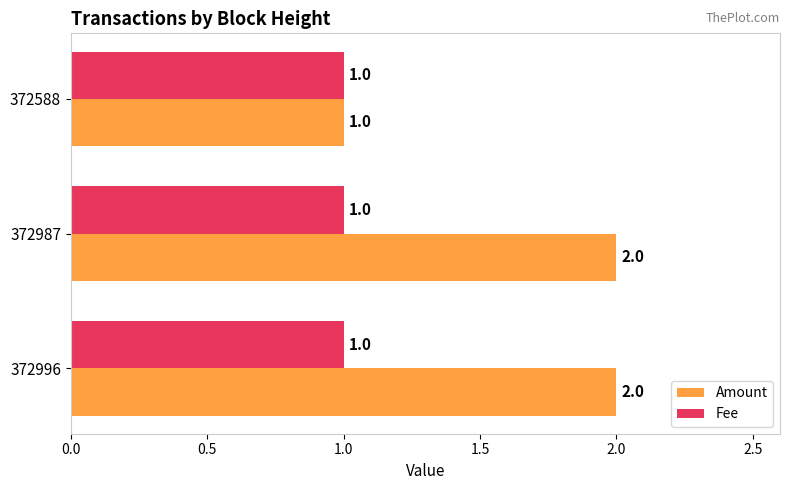

Is it true that Fee equals 1 at 372987?

True